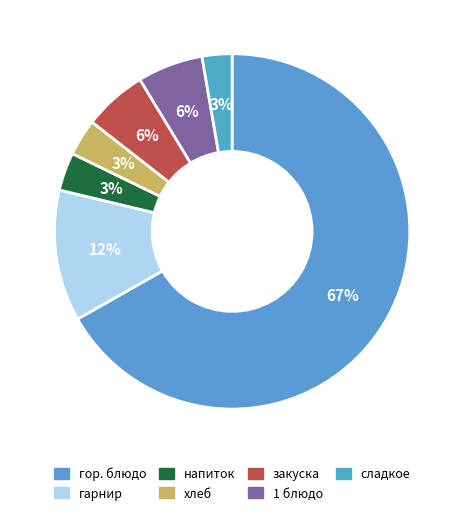

Count the number of slices in the pie.

7